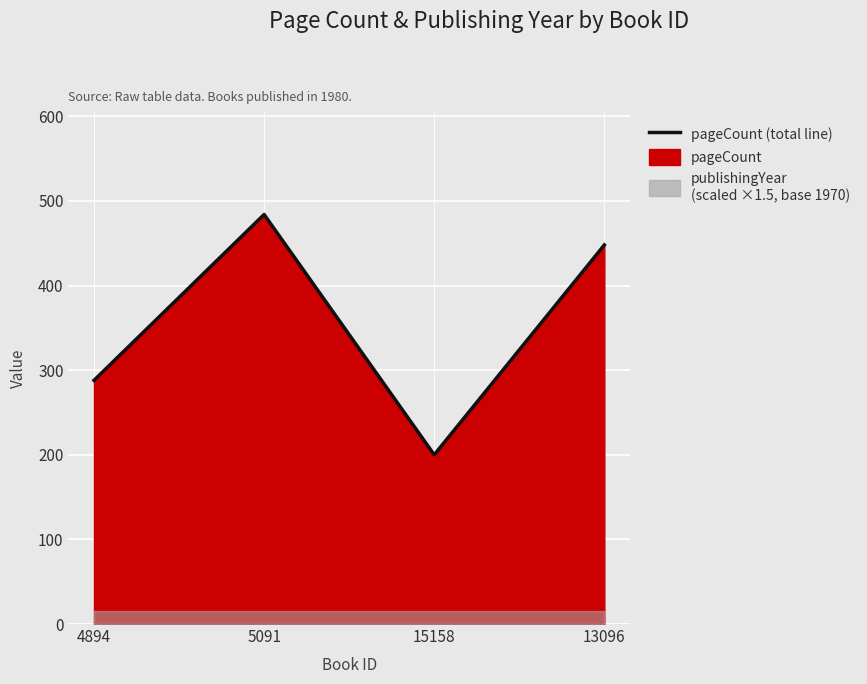

At which category does the chart reach its minimum across all series?

15158